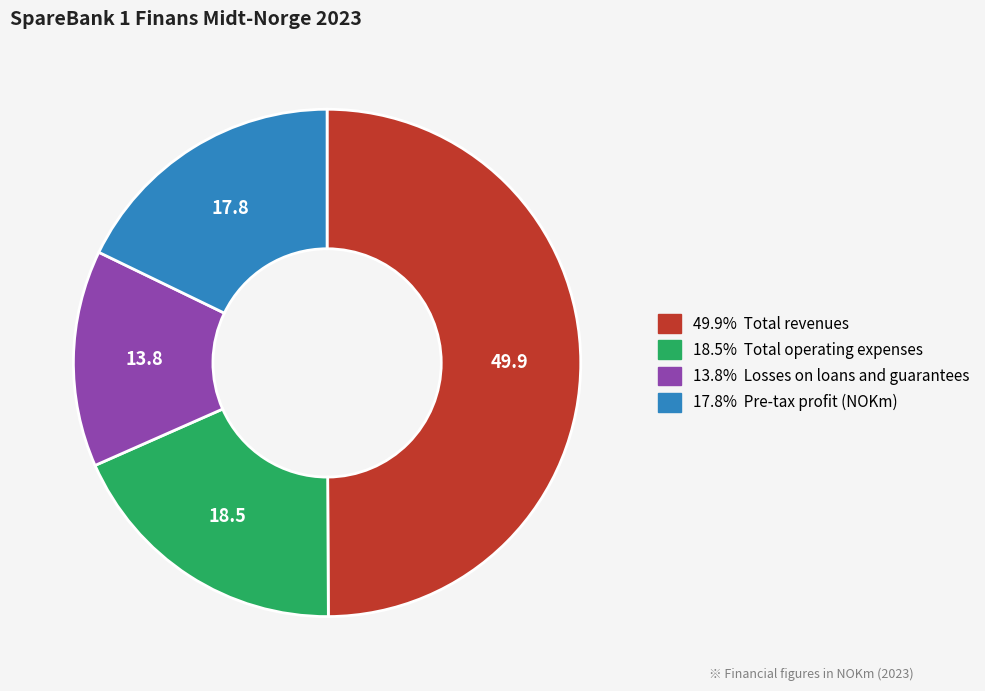

How many slices are in this pie chart?

4